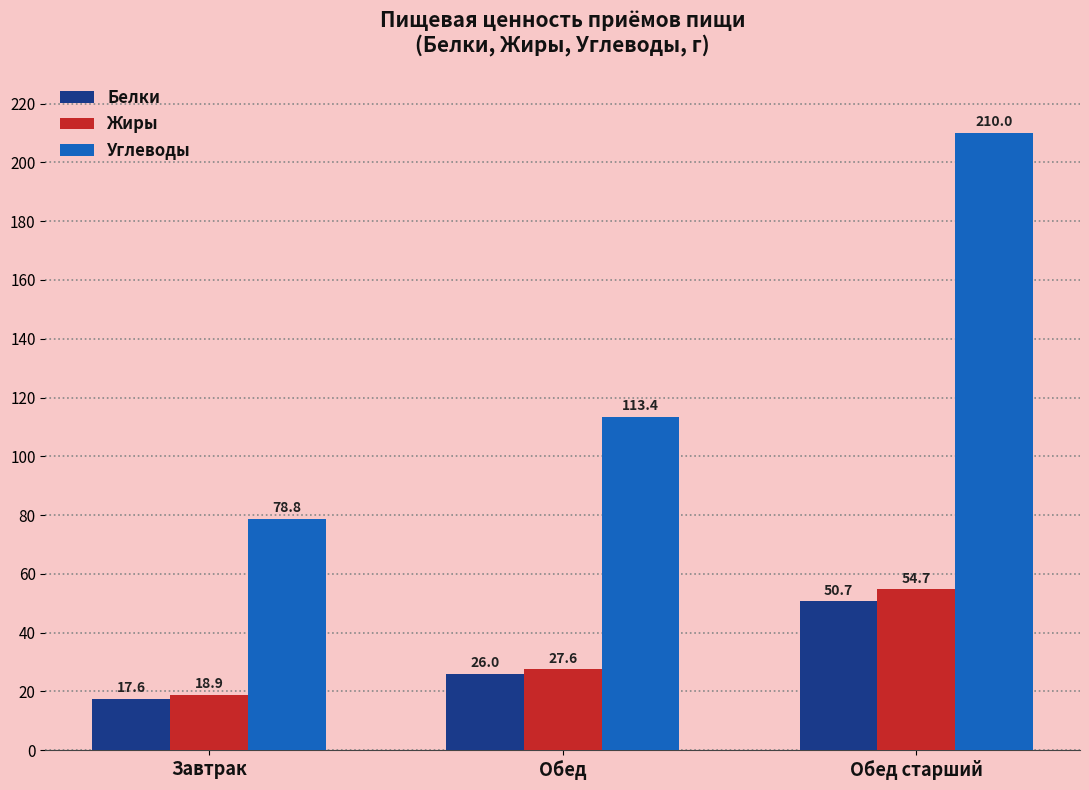

What is the spread (max minus min) of values at Обед старший?

159.3